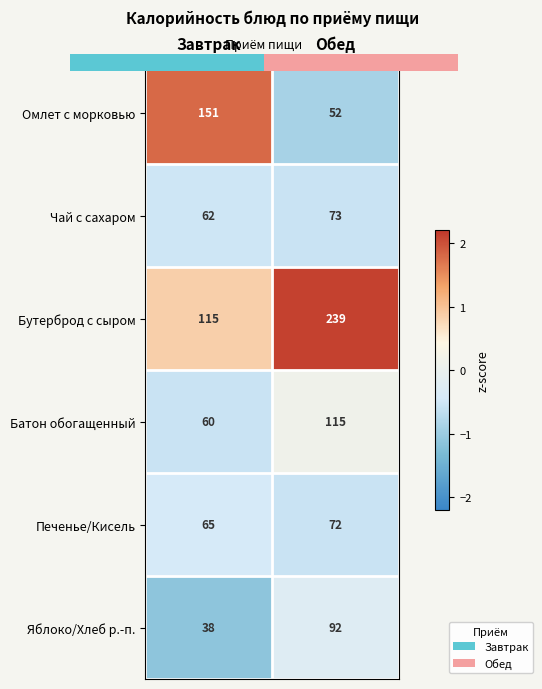

Which label corresponds to the largest value in the chart?

Обед